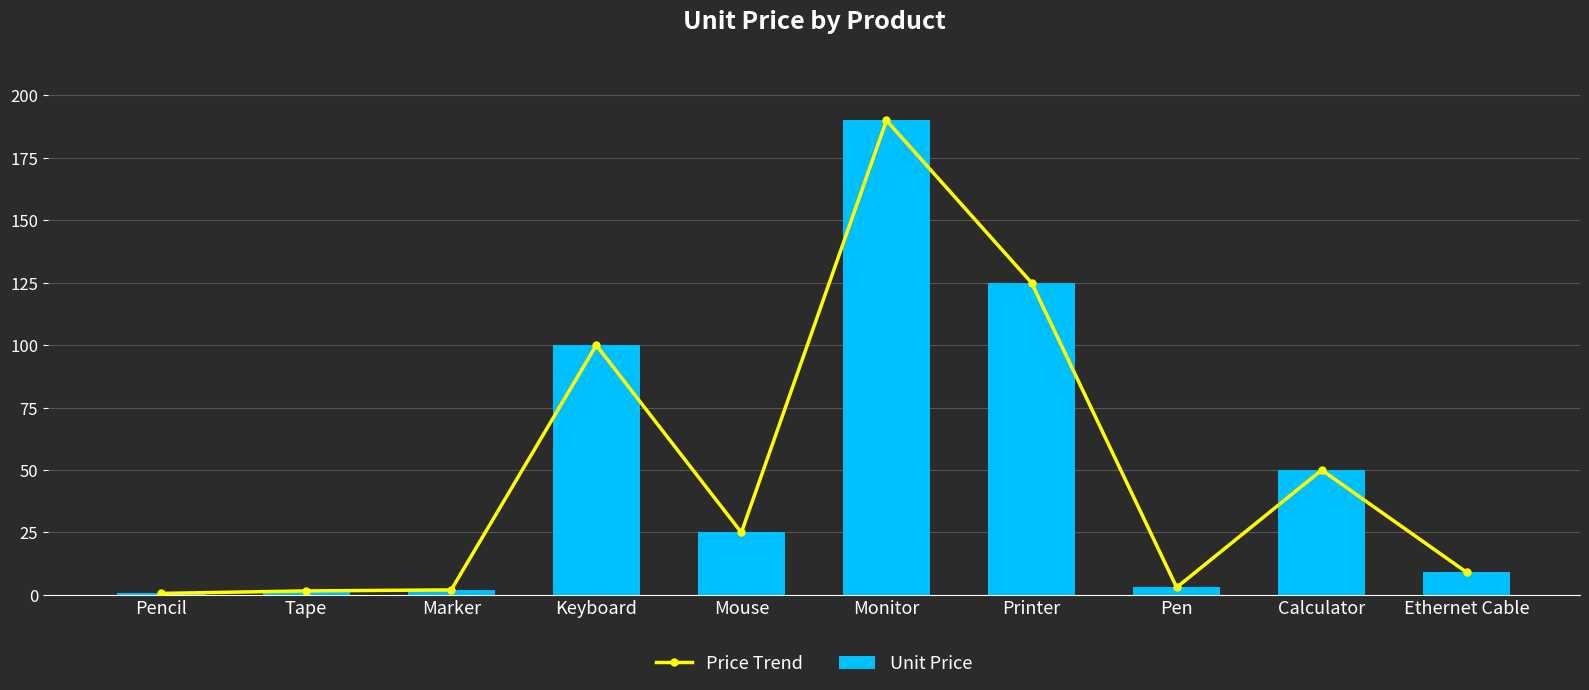

Between Marker and Ethernet Cable, which series saw the biggest shift?

Price Trend